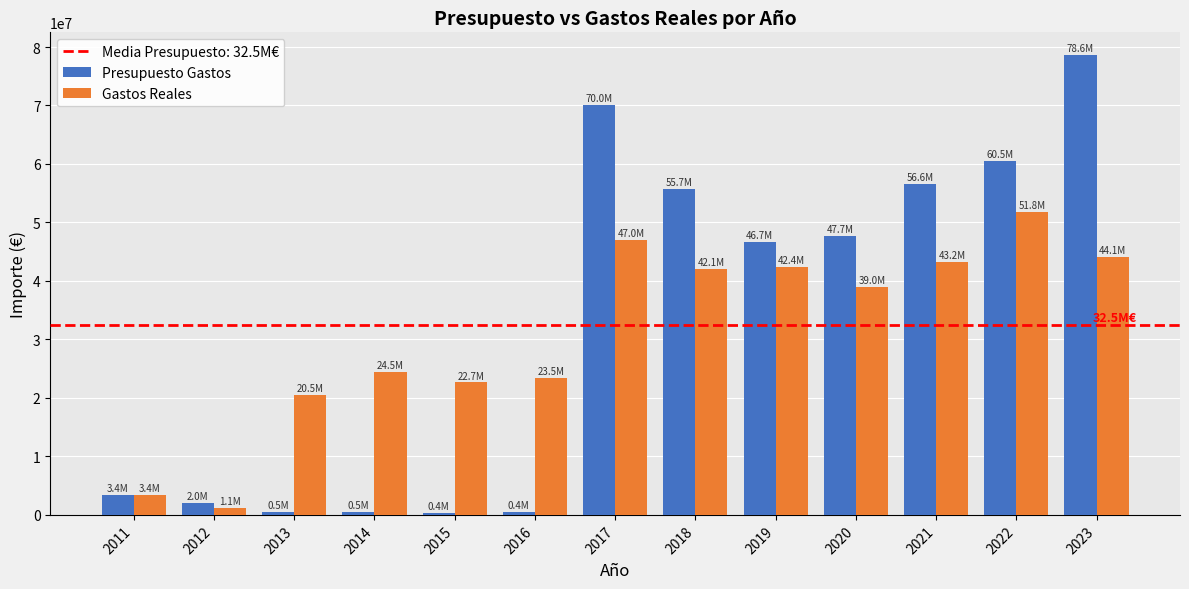

Where does the Presupuesto Gastos series first go above 46737535?

2017